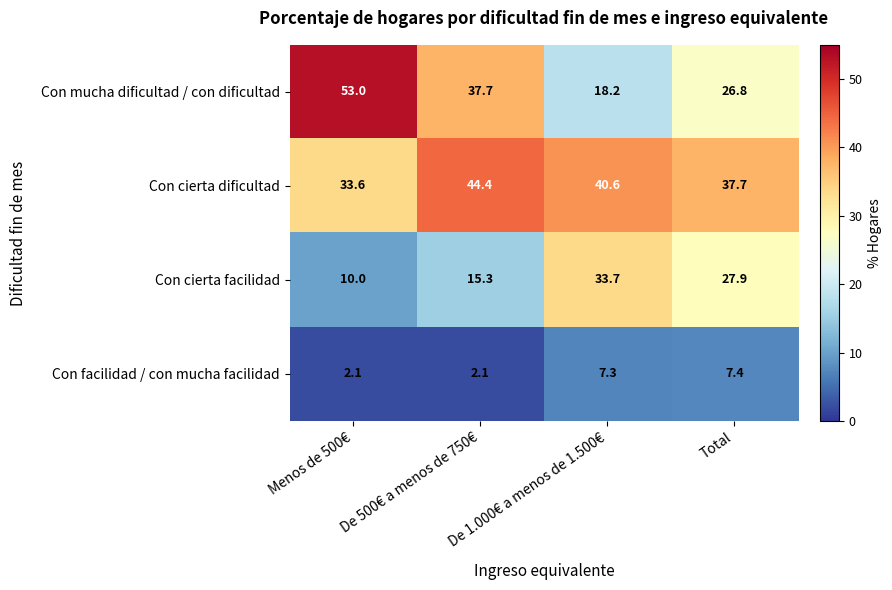

Rank the series by their maximum value, from lowest to highest.

Con facilidad / con mucha facilidad, Con cierta facilidad, Con cierta dificultad, Con mucha dificultad / con dificultad